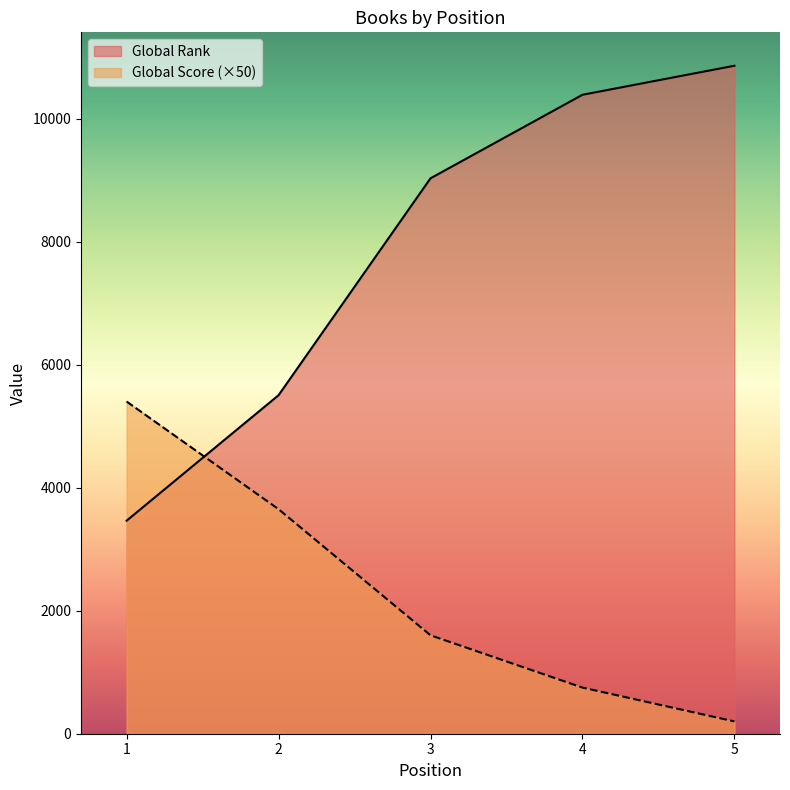

What is the value of the Global Rank point at the 3rd from the left?

9029